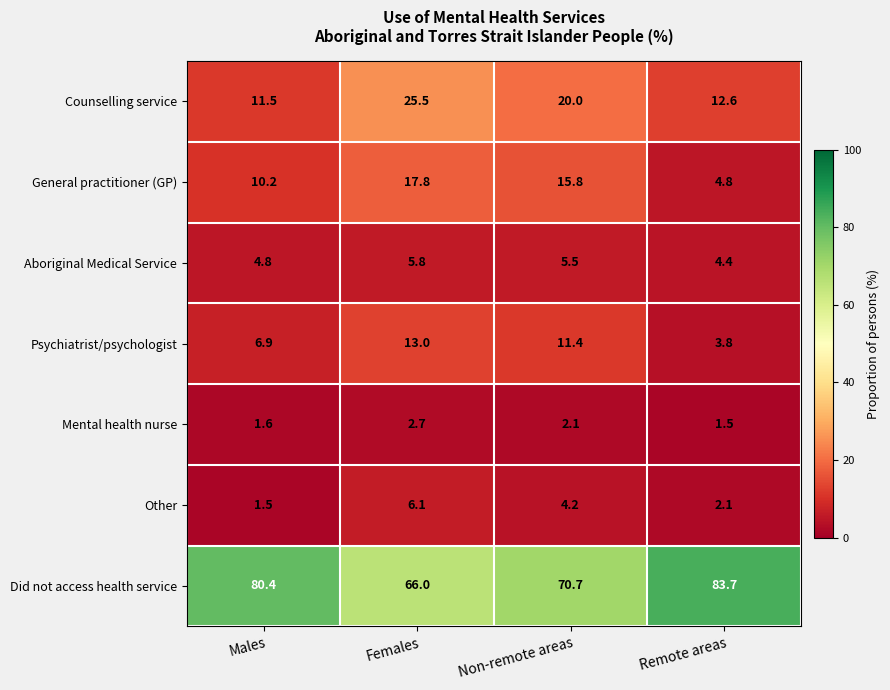

What is the difference between the second highest and second lowest values in the Did not access health service series?

9.7